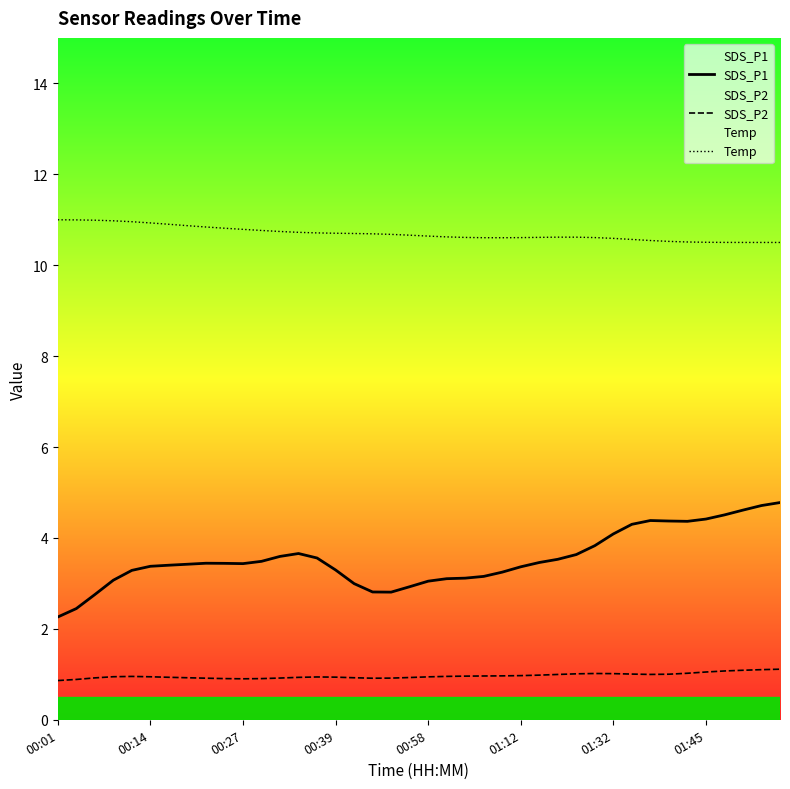

Read the SDS_P2 value at 00:58.

0.9